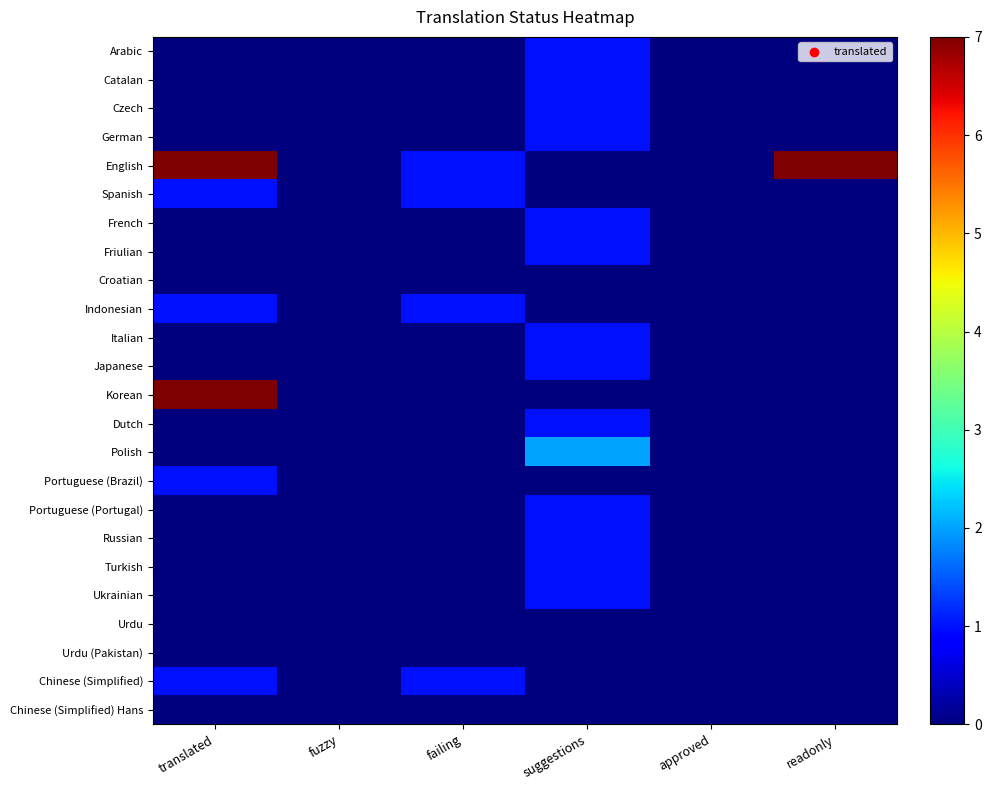

Reading right to left, list all the values displayed in this chart.

Arabic: readonly=0	approved=0	suggestions=1	failing=0	fuzzy=0	translated=0
Catalan: readonly=0	approved=0	suggestions=1	failing=0	fuzzy=0	translated=0
Czech: readonly=0	approved=0	suggestions=1	failing=0	fuzzy=0	translated=0
German: readonly=0	approved=0	suggestions=1	failing=0	fuzzy=0	translated=0
English: readonly=7	approved=0	suggestions=0	failing=1	fuzzy=0	translated=7
Spanish: readonly=0	approved=0	suggestions=0	failing=1	fuzzy=0	translated=1
French: readonly=0	approved=0	suggestions=1	failing=0	fuzzy=0	translated=0
Friulian: readonly=0	approved=0	suggestions=1	failing=0	fuzzy=0	translated=0
Croatian: readonly=0	approved=0	suggestions=0	failing=0	fuzzy=0	translated=0
Indonesian: readonly=0	approved=0	suggestions=0	failing=1	fuzzy=0	translated=1
Italian: readonly=0	approved=0	suggestions=1	failing=0	fuzzy=0	translated=0
Japanese: readonly=0	approved=0	suggestions=1	failing=0	fuzzy=0	translated=0
Korean: readonly=0	approved=0	suggestions=0	failing=0	fuzzy=0	translated=7
Dutch: readonly=0	approved=0	suggestions=1	failing=0	fuzzy=0	translated=0
Polish: readonly=0	approved=0	suggestions=2	failing=0	fuzzy=0	translated=0
Portuguese (Brazil): readonly=0	approved=0	suggestions=0	failing=0	fuzzy=0	translated=1
Portuguese (Portugal): readonly=0	approved=0	suggestions=1	failing=0	fuzzy=0	translated=0
Russian: readonly=0	approved=0	suggestions=1	failing=0	fuzzy=0	translated=0
Turkish: readonly=0	approved=0	suggestions=1	failing=0	fuzzy=0	translated=0
Ukrainian: readonly=0	approved=0	suggestions=1	failing=0	fuzzy=0	translated=0
Urdu: readonly=0	approved=0	suggestions=0	failing=0	fuzzy=0	translated=0
Urdu (Pakistan): readonly=0	approved=0	suggestions=0	failing=0	fuzzy=0	translated=0
Chinese (Simplified): readonly=0	approved=0	suggestions=0	failing=1	fuzzy=0	translated=1
Chinese (Simplified) Hans: readonly=0	approved=0	suggestions=0	failing=0	fuzzy=0	translated=0